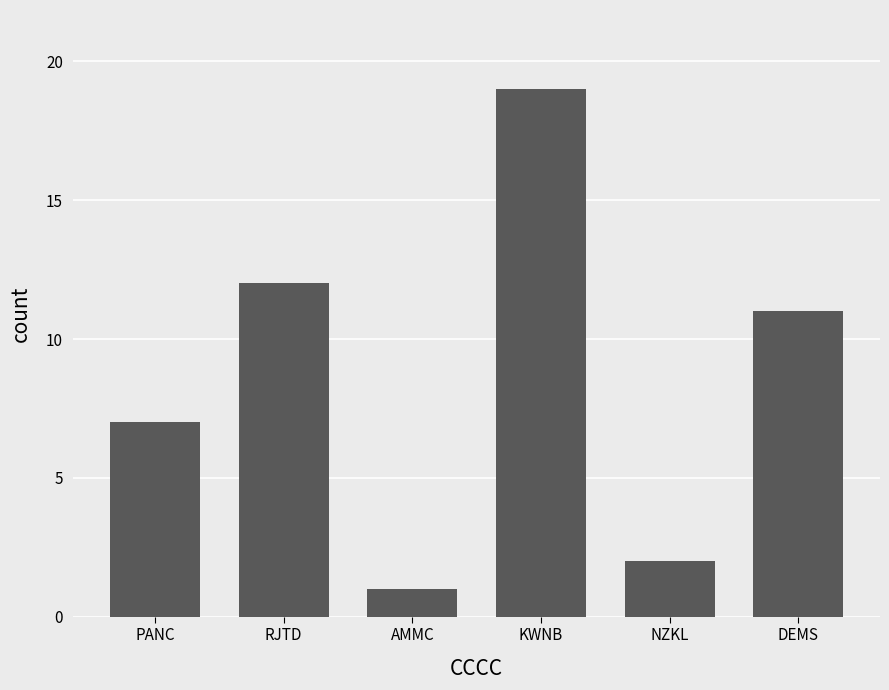

Reading left to right, transcribe all the data shown in this chart.

PANC=7	RJTD=12	AMMC=1	KWNB=19	NZKL=2	DEMS=11